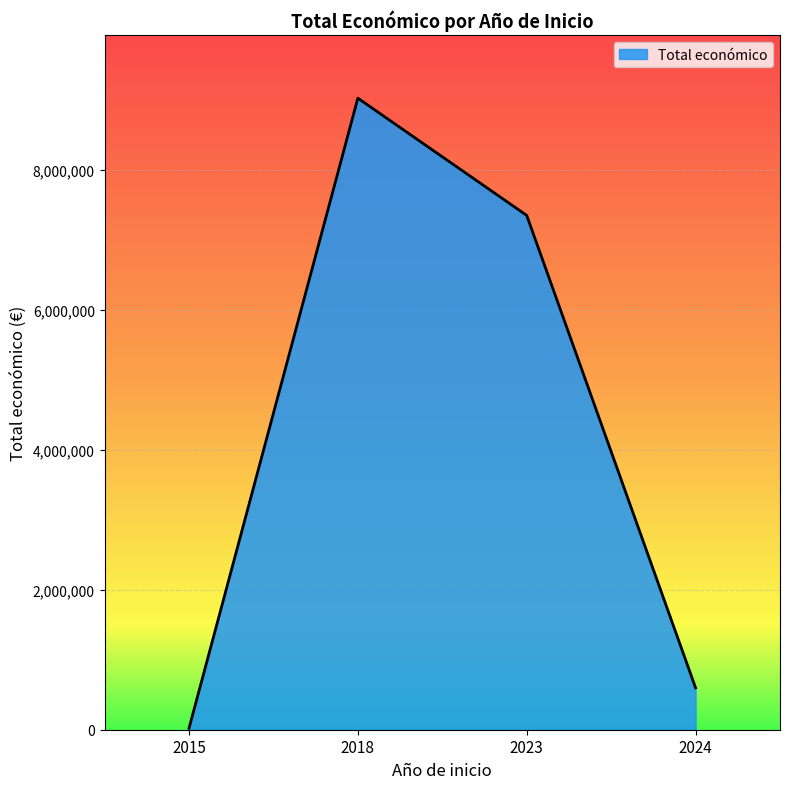

Rank the categories by value from lowest to highest.

2015, 2024, 2023, 2018